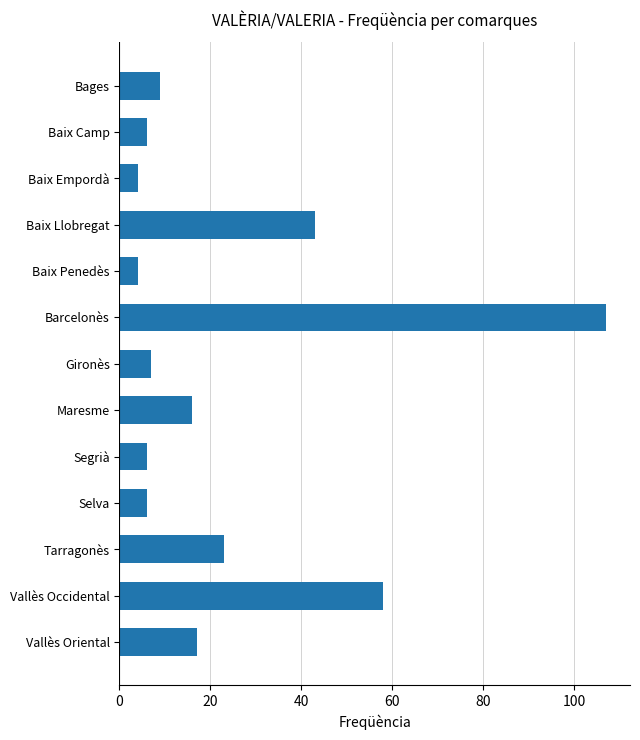

How many distinct data groups are displayed?

1